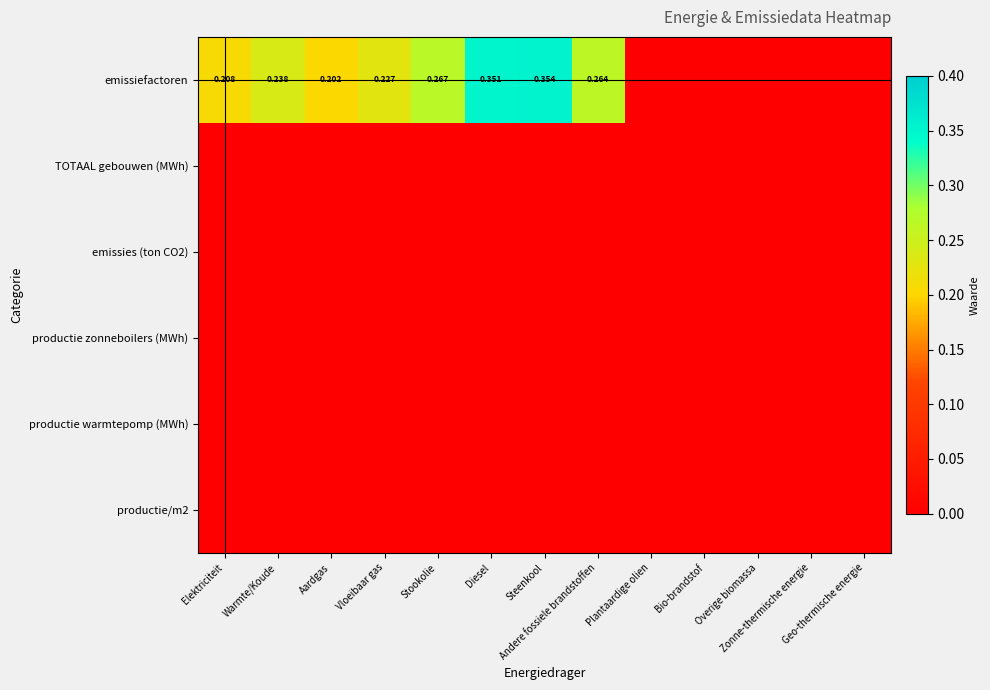

Which series has the largest range (max minus min)?

emissiefactoren